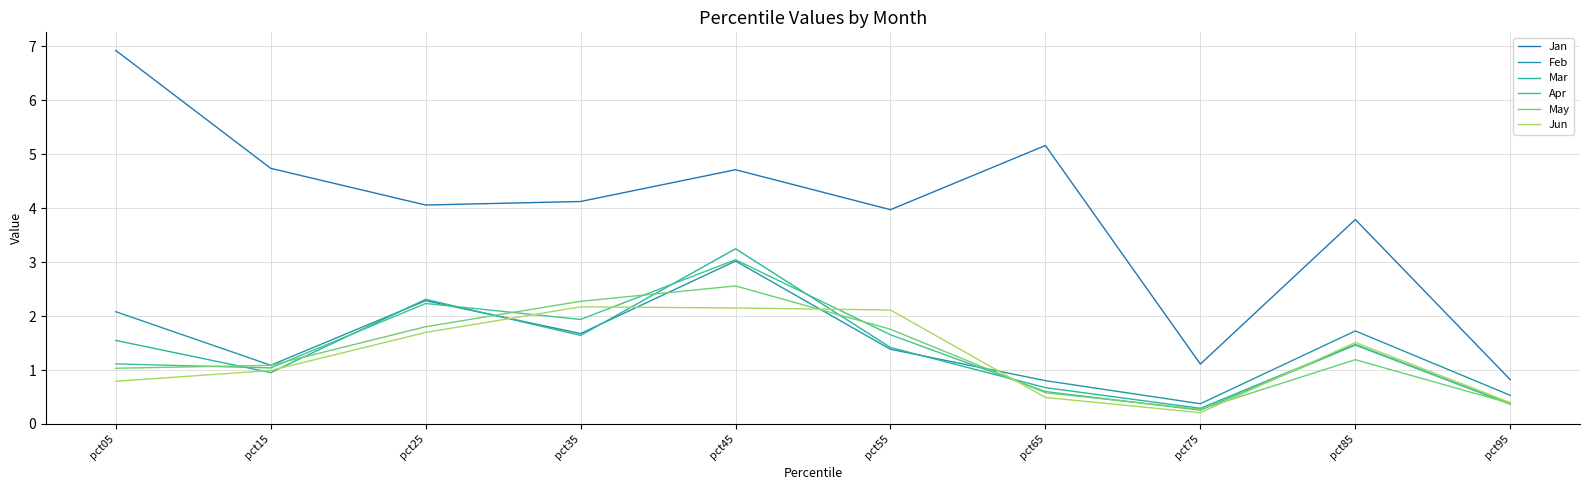

Which has a higher value, pct95 or pct55?

pct55